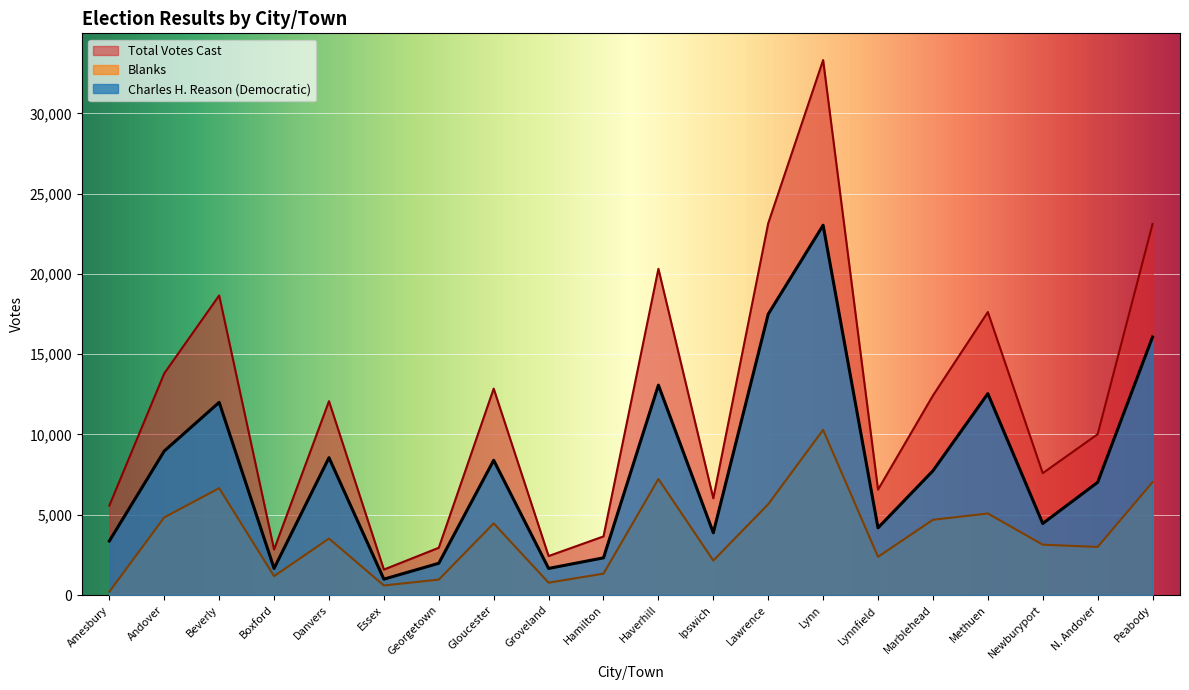

At which label does Charles H. Reason (Democratic) first exceed 7738?

Andover